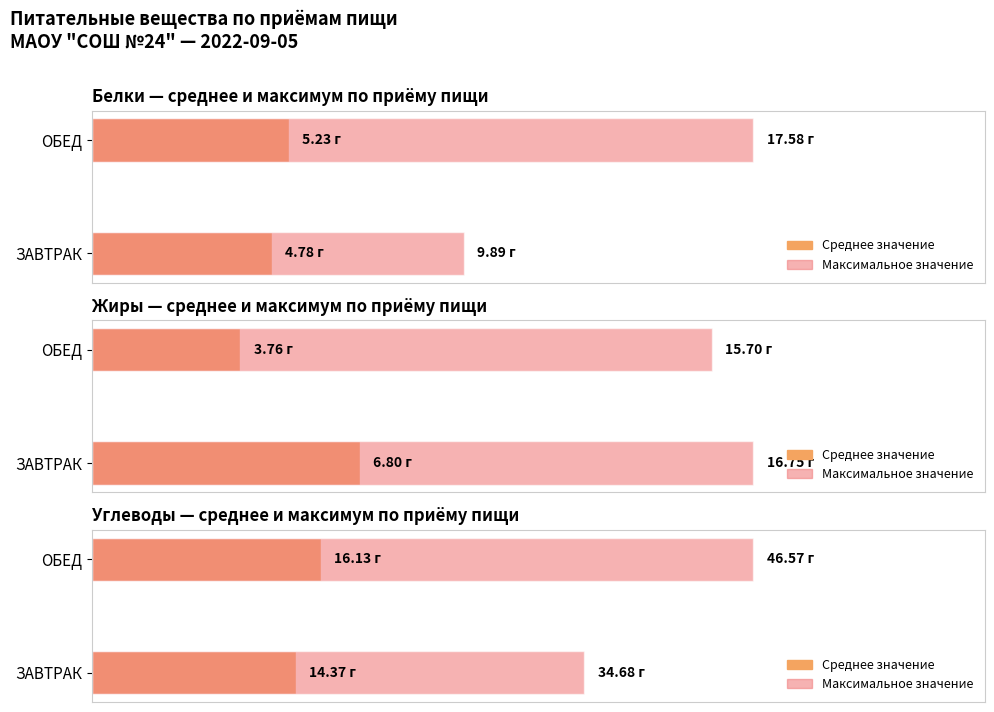

How many bars are there in each group?

2